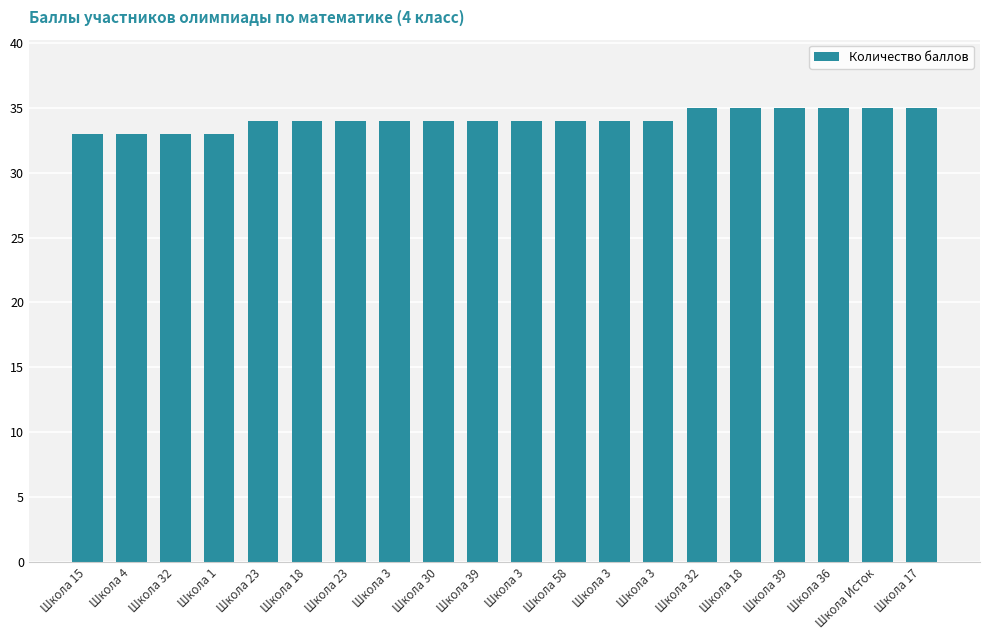

Reading left to right, extract all data points from this chart.

Школа 15=33	Школа 4=33	Школа 32=33	Школа 1=33	Школа 23=34	Школа 18=34	Школа 23=34	Школа 3=34	Школа 30=34	Школа 39=34	Школа 3=34	Школа 58=34	Школа 3=34	Школа 3=34	Школа 32=35	Школа 18=35	Школа 39=35	Школа 36=35	Школа Исток=35	Школа 17=35